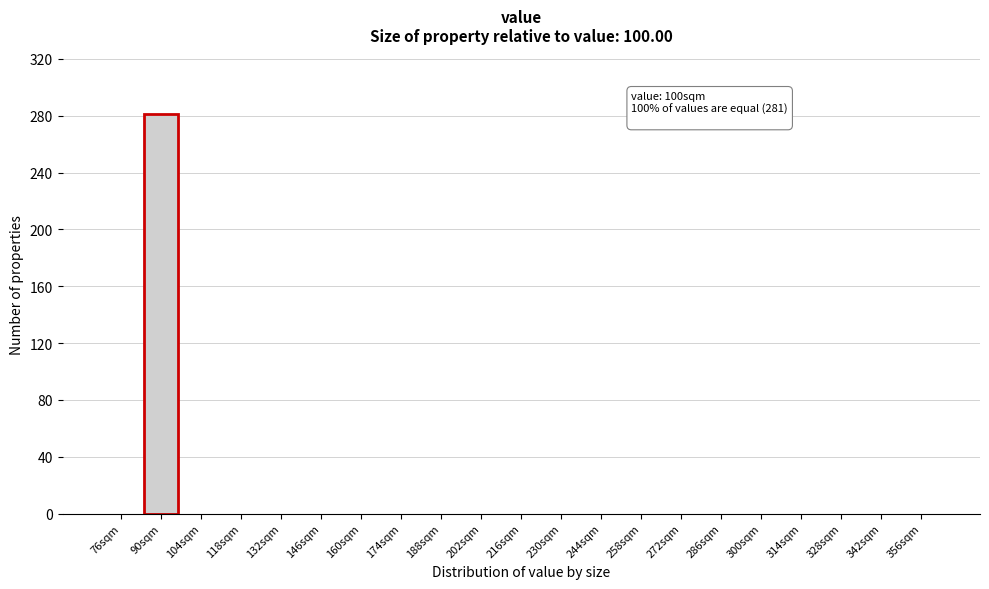

Reading left to right, what are all the values shown in this chart?

76sqm=0	90sqm=281	104sqm=0	118sqm=0	132sqm=0	146sqm=0	160sqm=0	174sqm=0	188sqm=0	202sqm=0	216sqm=0	230sqm=0	244sqm=0	258sqm=0	272sqm=0	286sqm=0	300sqm=0	314sqm=0	328sqm=0	342sqm=0	356sqm=0